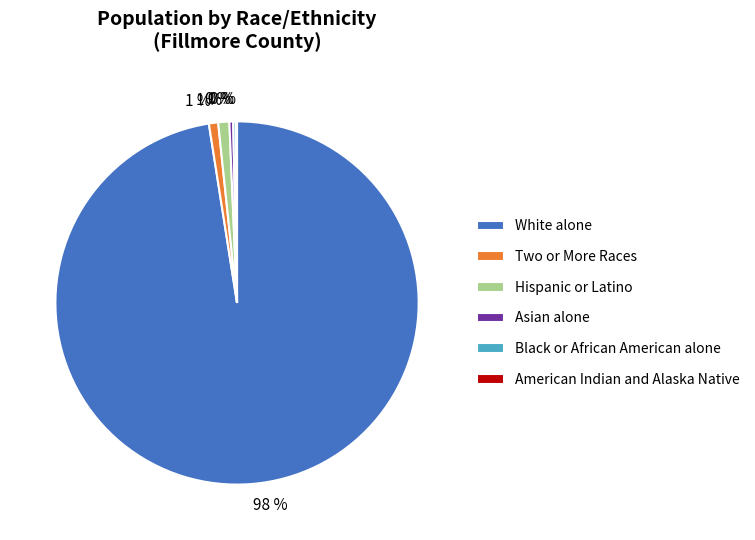

Is there a majority slice in this chart?

Yes